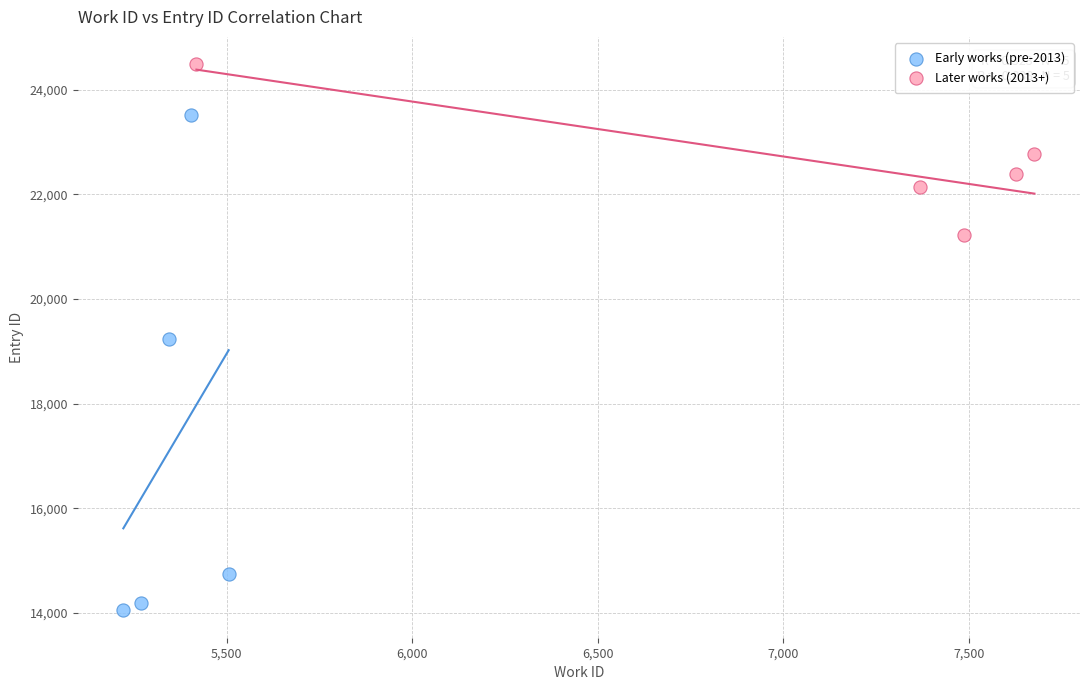

Which series reaches the maximum Y coordinate?

Later works (2013+)